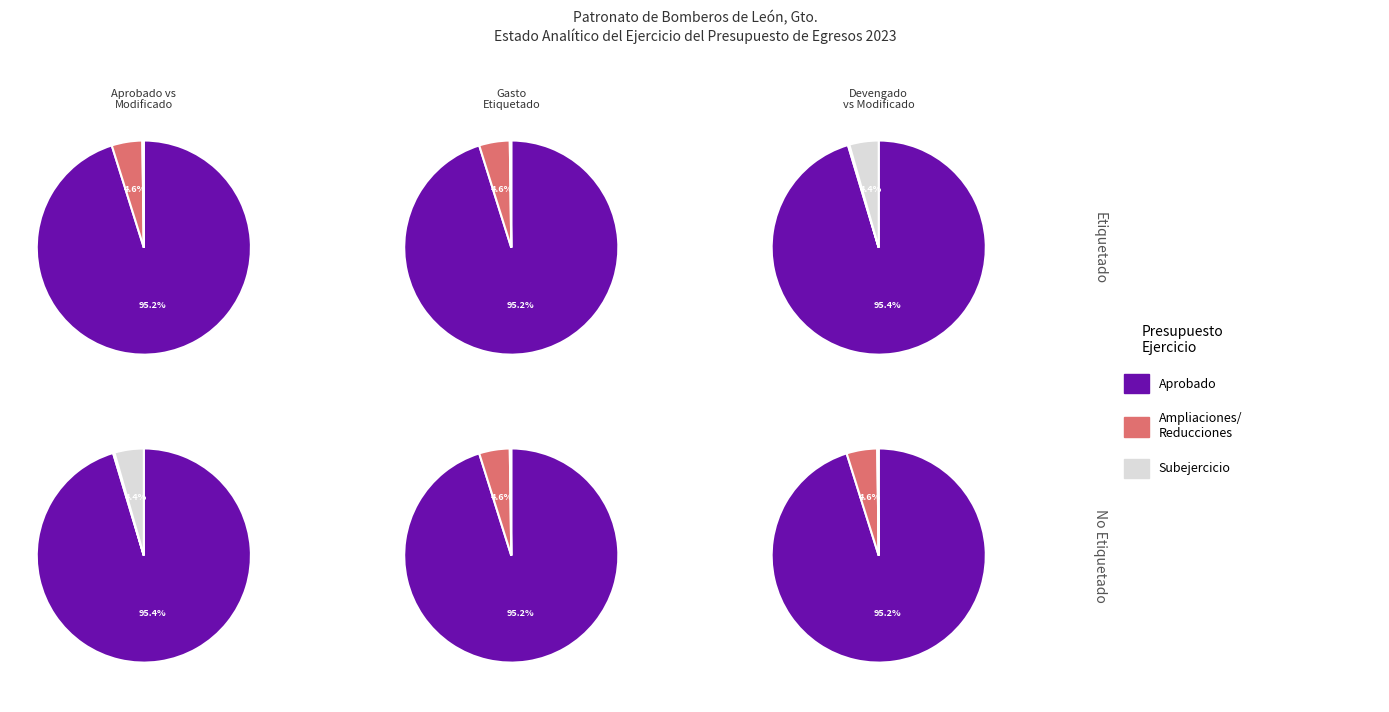

Which series has the widest spread of values?

Aprobado